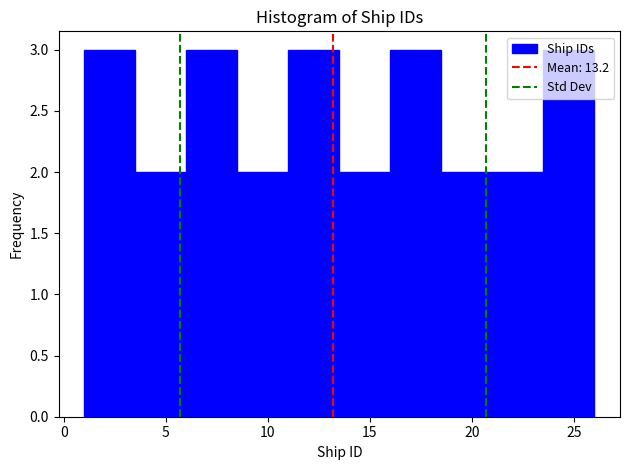

How tall is the bar that spans 16.0 to 18.5 on the x-axis? The values are not printed on the chart, so give them approximately, as read against the axis.

3